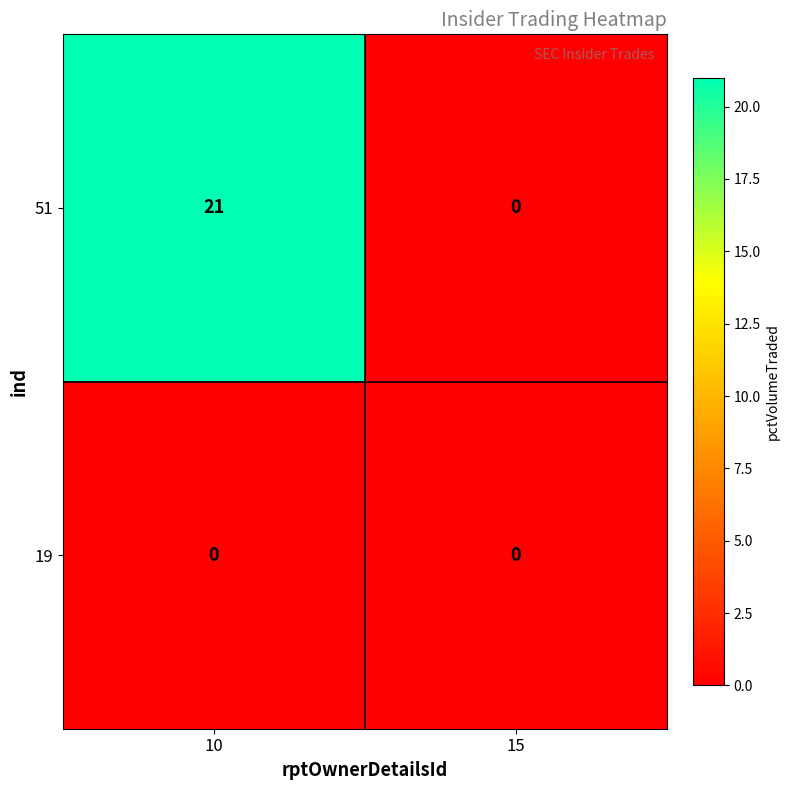

How many distinct data groups are displayed?

2